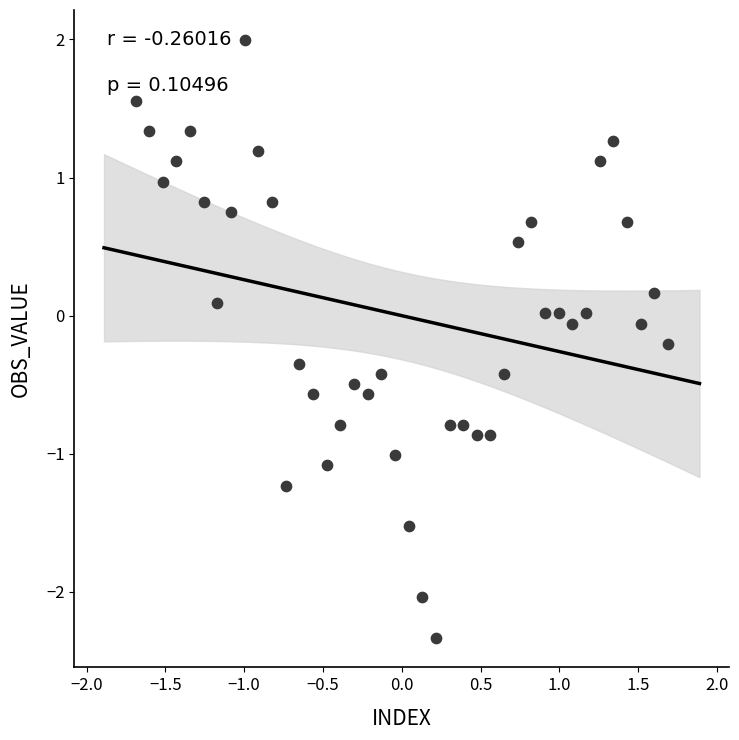

What is the range of Y values (max minus min)?

4.3